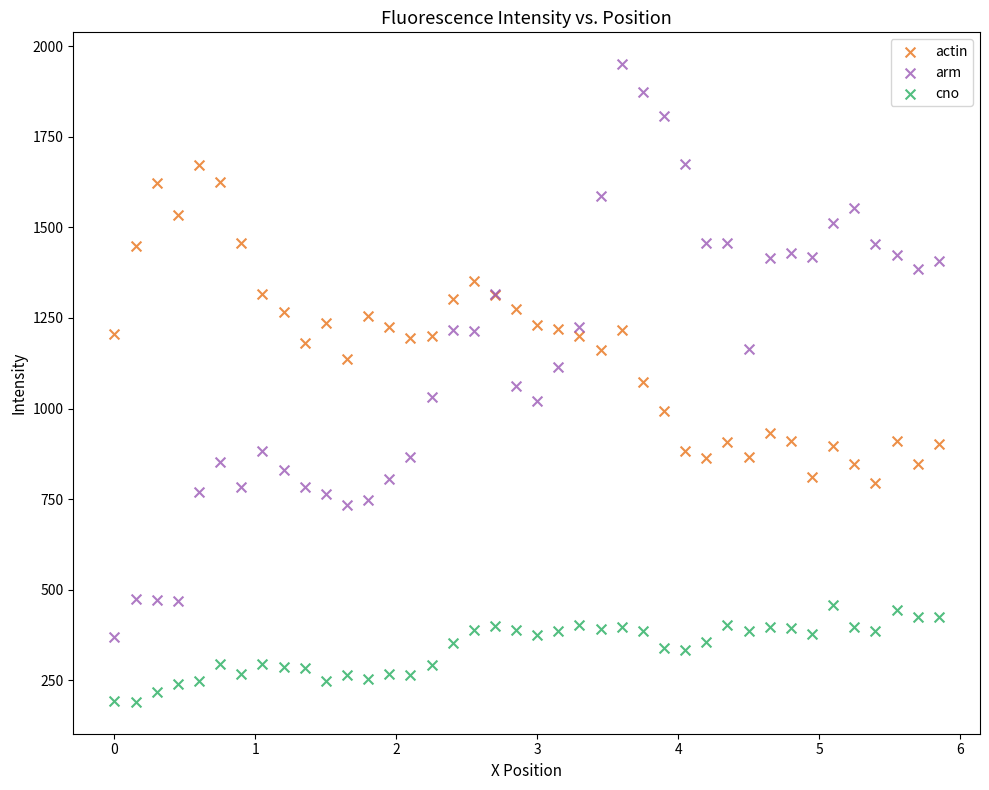

Which series contains the lowest Y value?

cno